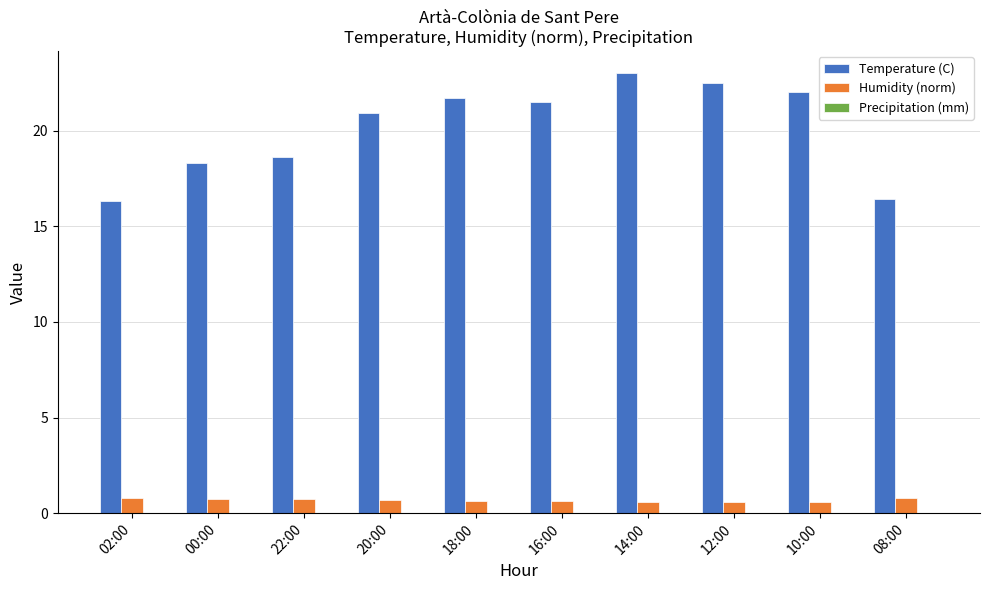

Which category has the highest value across all series?

14:00